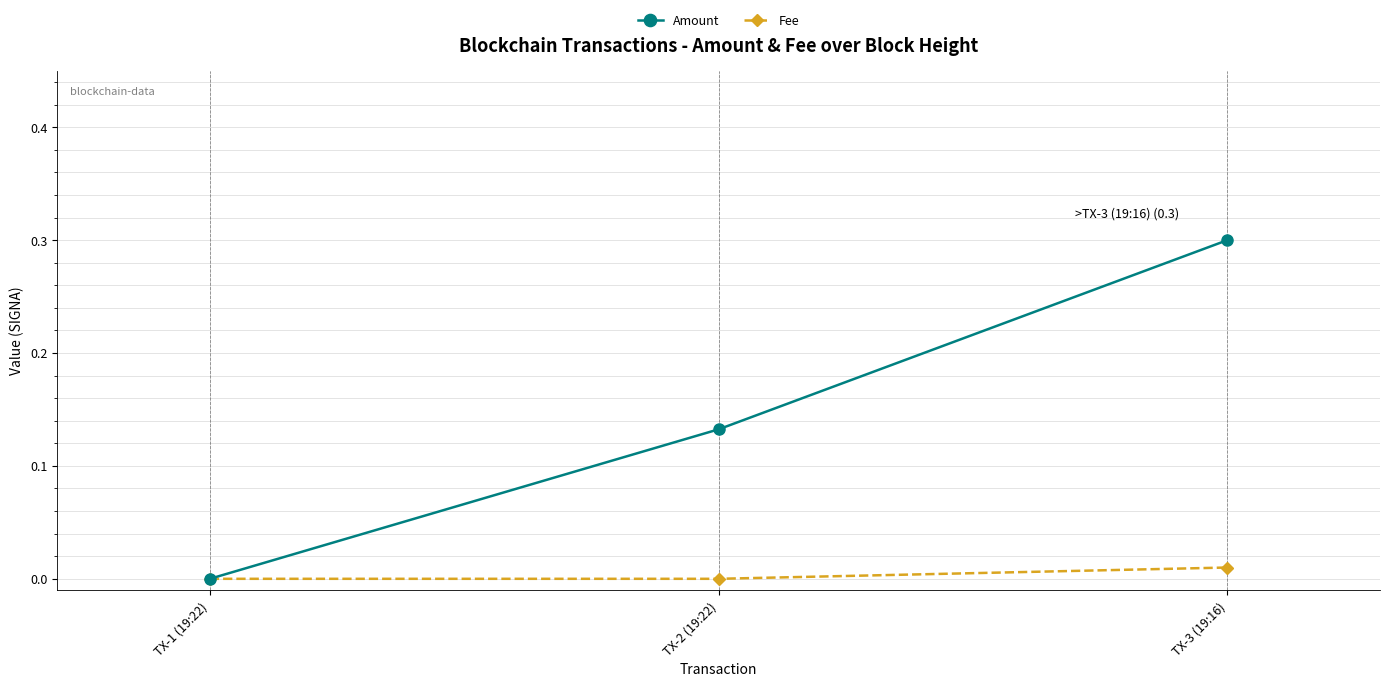

What is the sum of the Amount values at TX-3 (19:16) and TX-1 (19:22)?

0.3